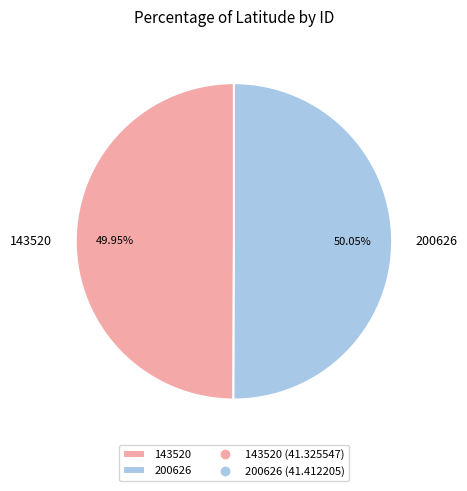

Does any single category account for the majority?

Yes